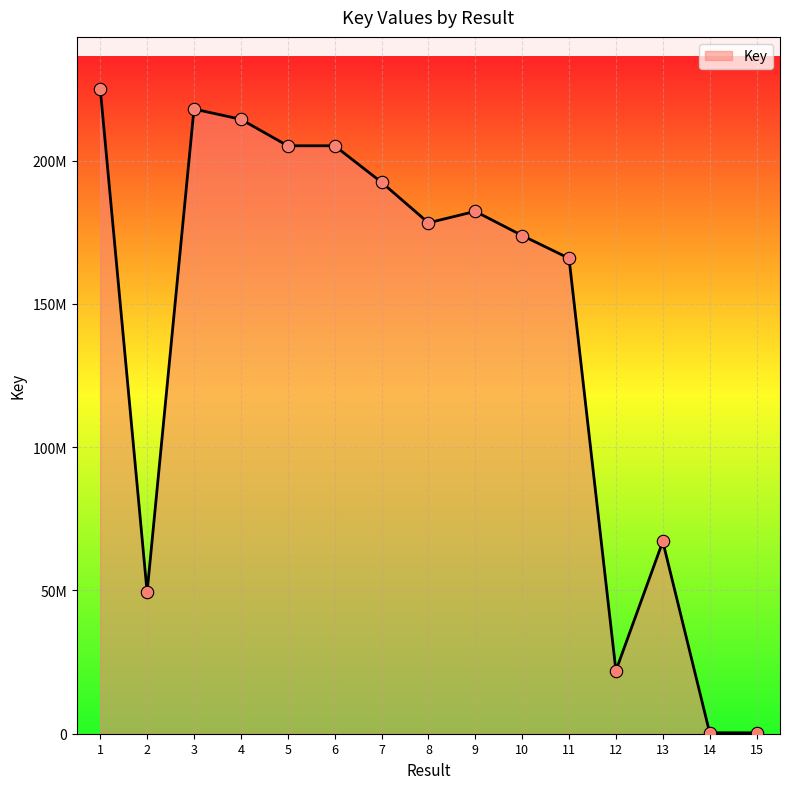

Between 6 and 1, which is larger?

1